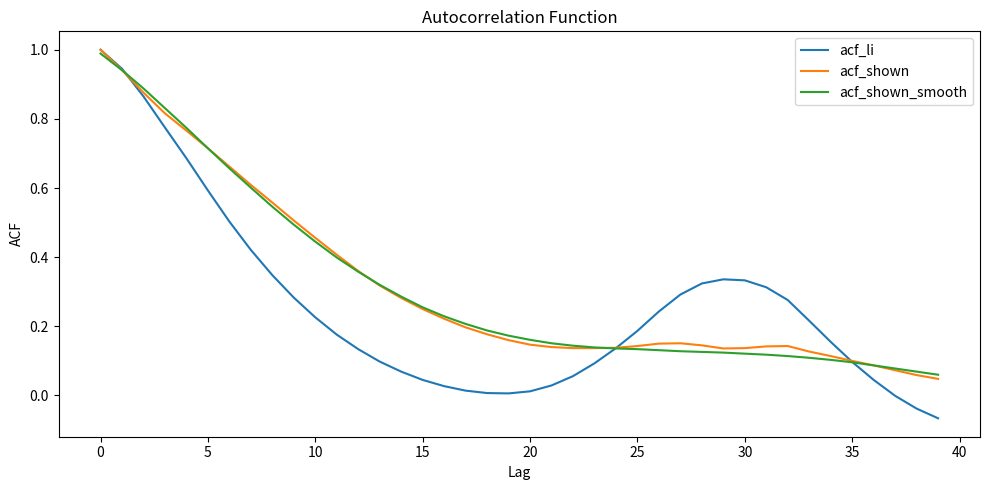

True or false: acf_shown and acf_shown_smooth intersect in this chart.

True